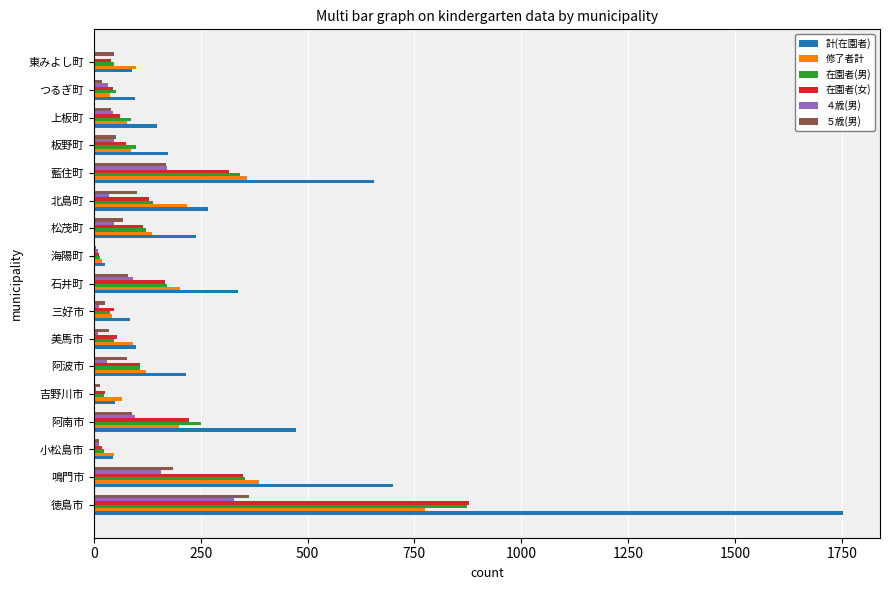

How many distinct data groups are displayed?

6